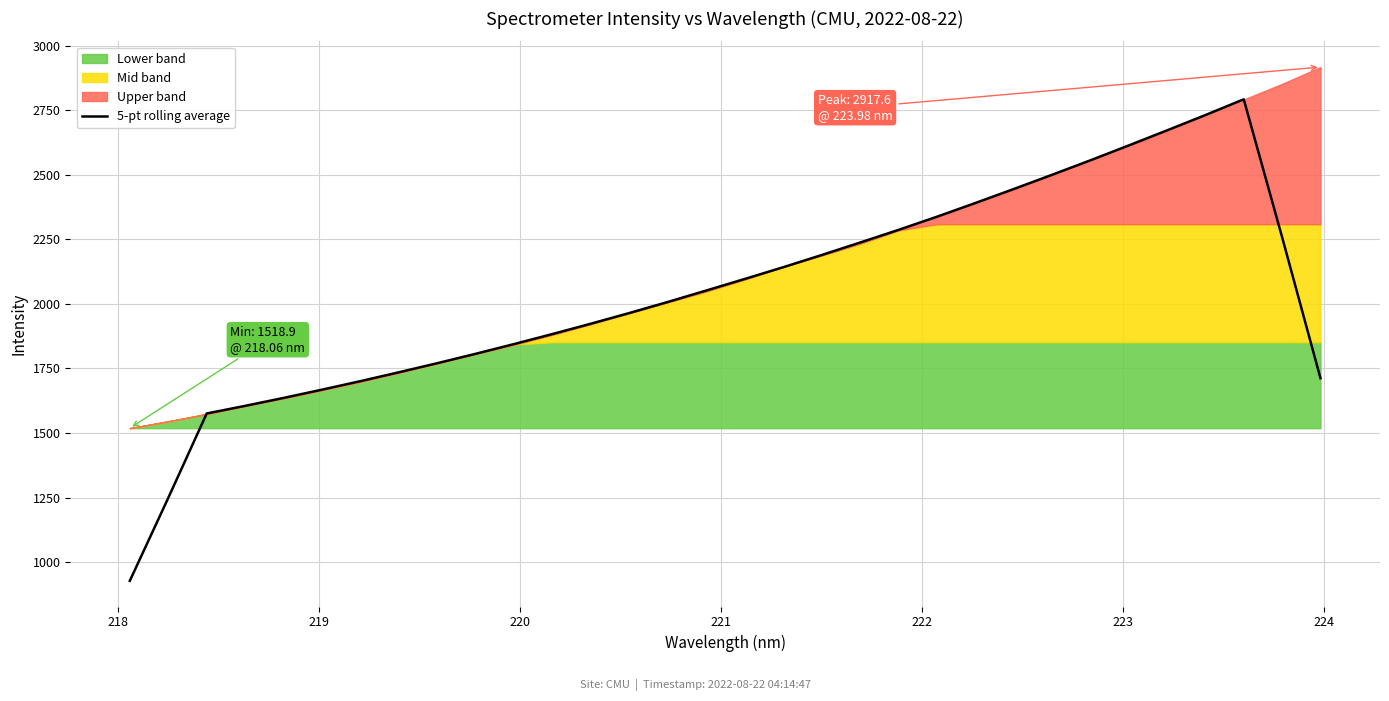

True or false: the data shows 769.6 at 224.

False